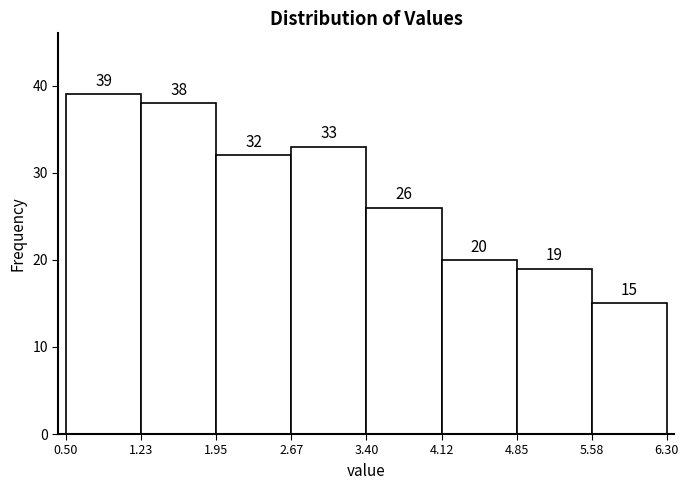

Reading left to right, transcribe this chart: for each bar, give the range it covers on the x-axis and its height.

0.50 to 1.23: 39
1.23 to 1.95: 38
1.95 to 2.67: 32
2.67 to 3.40: 33
3.40 to 4.12: 26
4.12 to 4.85: 20
4.85 to 5.58: 19
5.58 to 6.30: 15